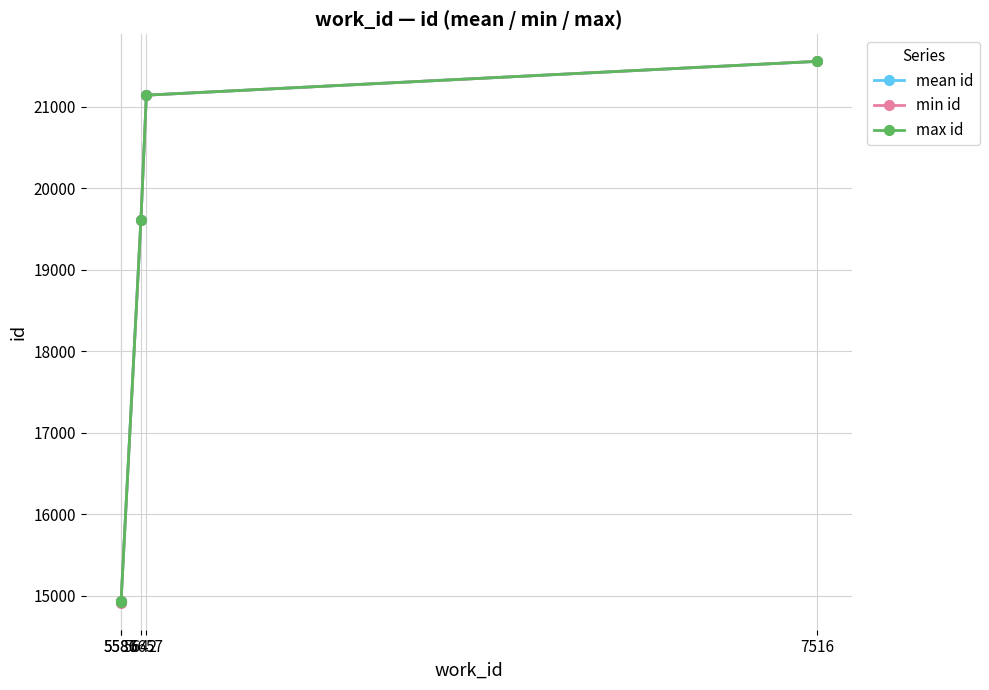

At which label is min id closest to 18237?

5642